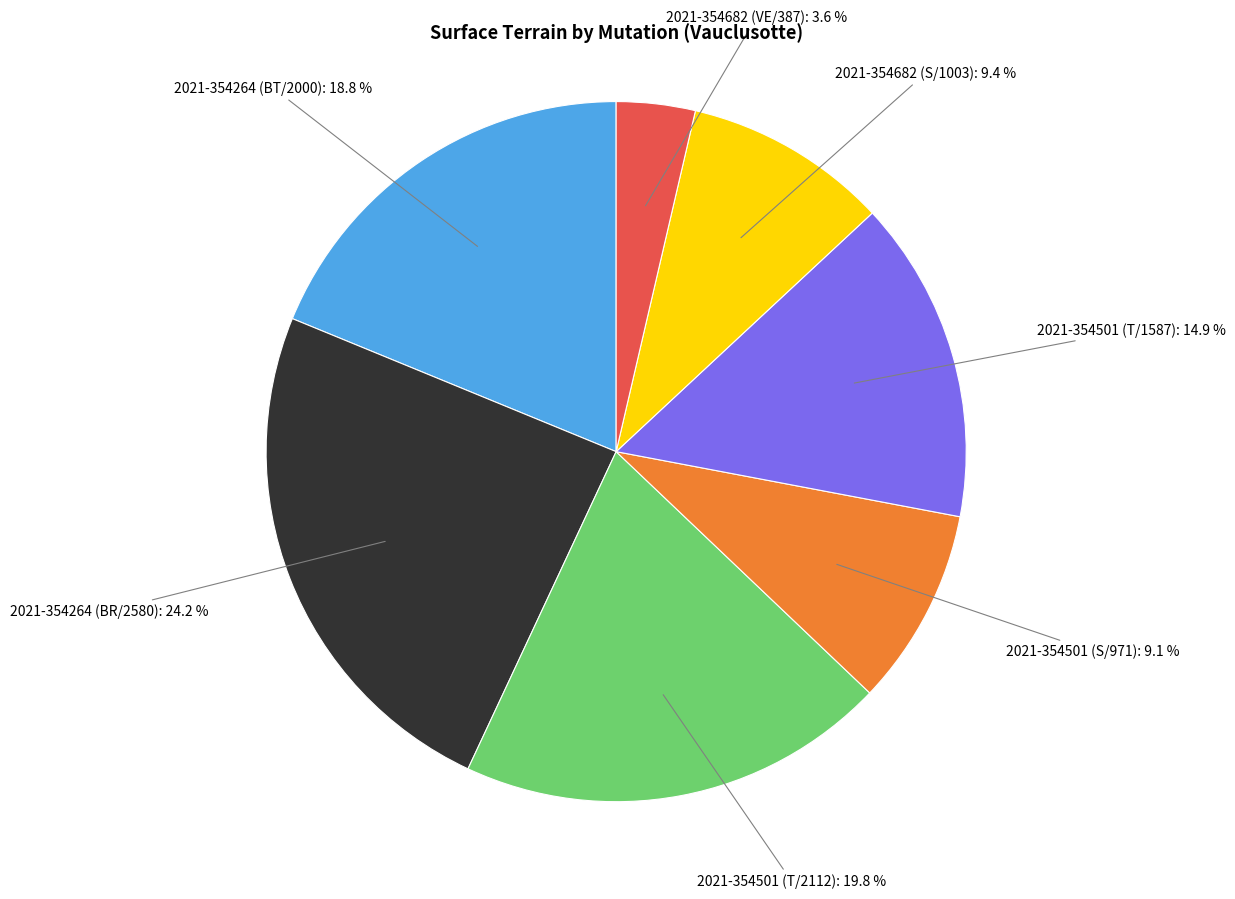

Is there a majority slice in this chart?

No